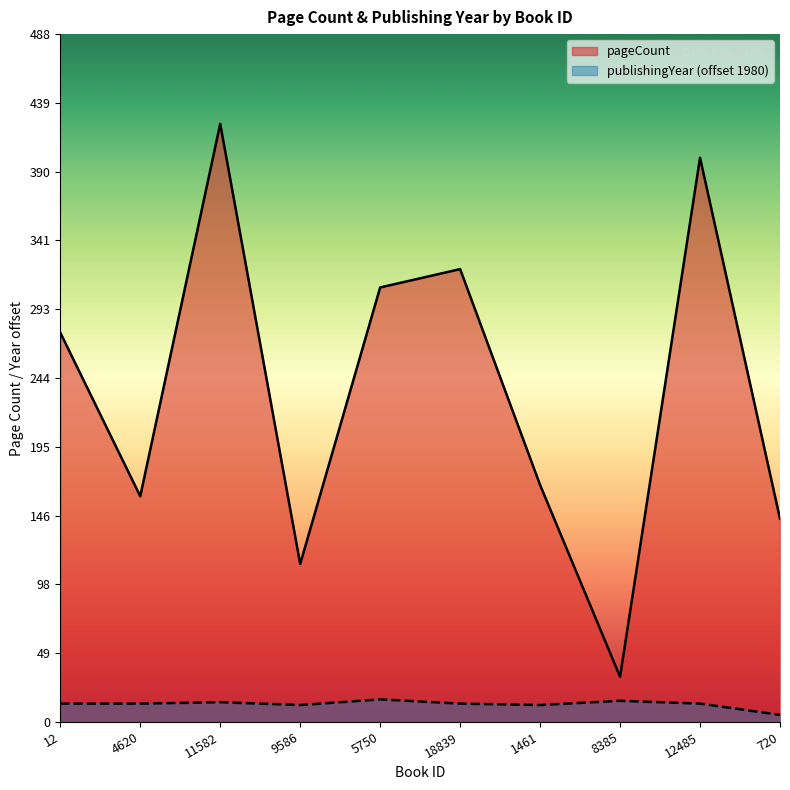

Is it true that publishingYear equals 13 at 12485?

True